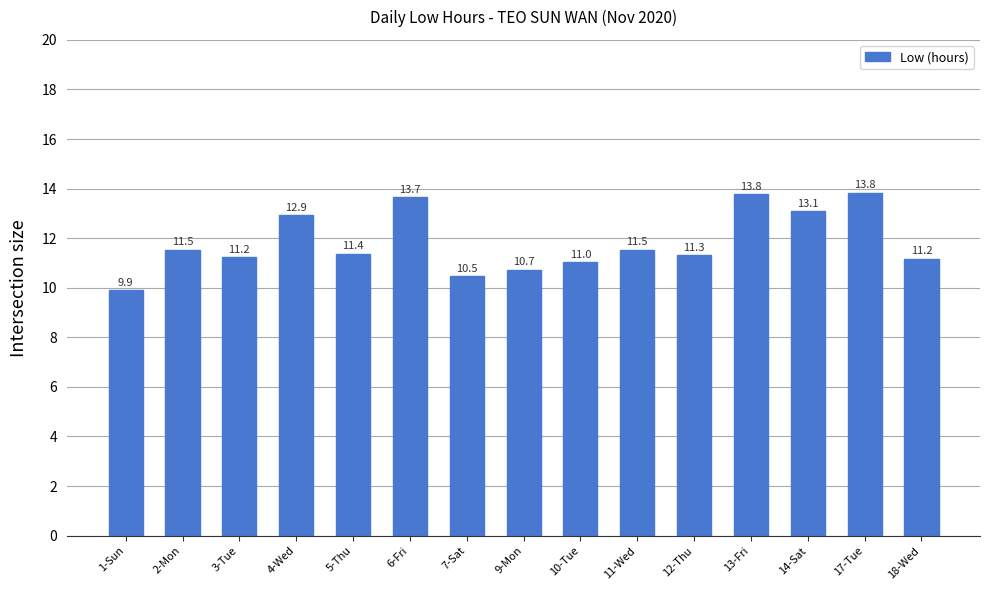

What is the maximum value shown in the chart?

13.8